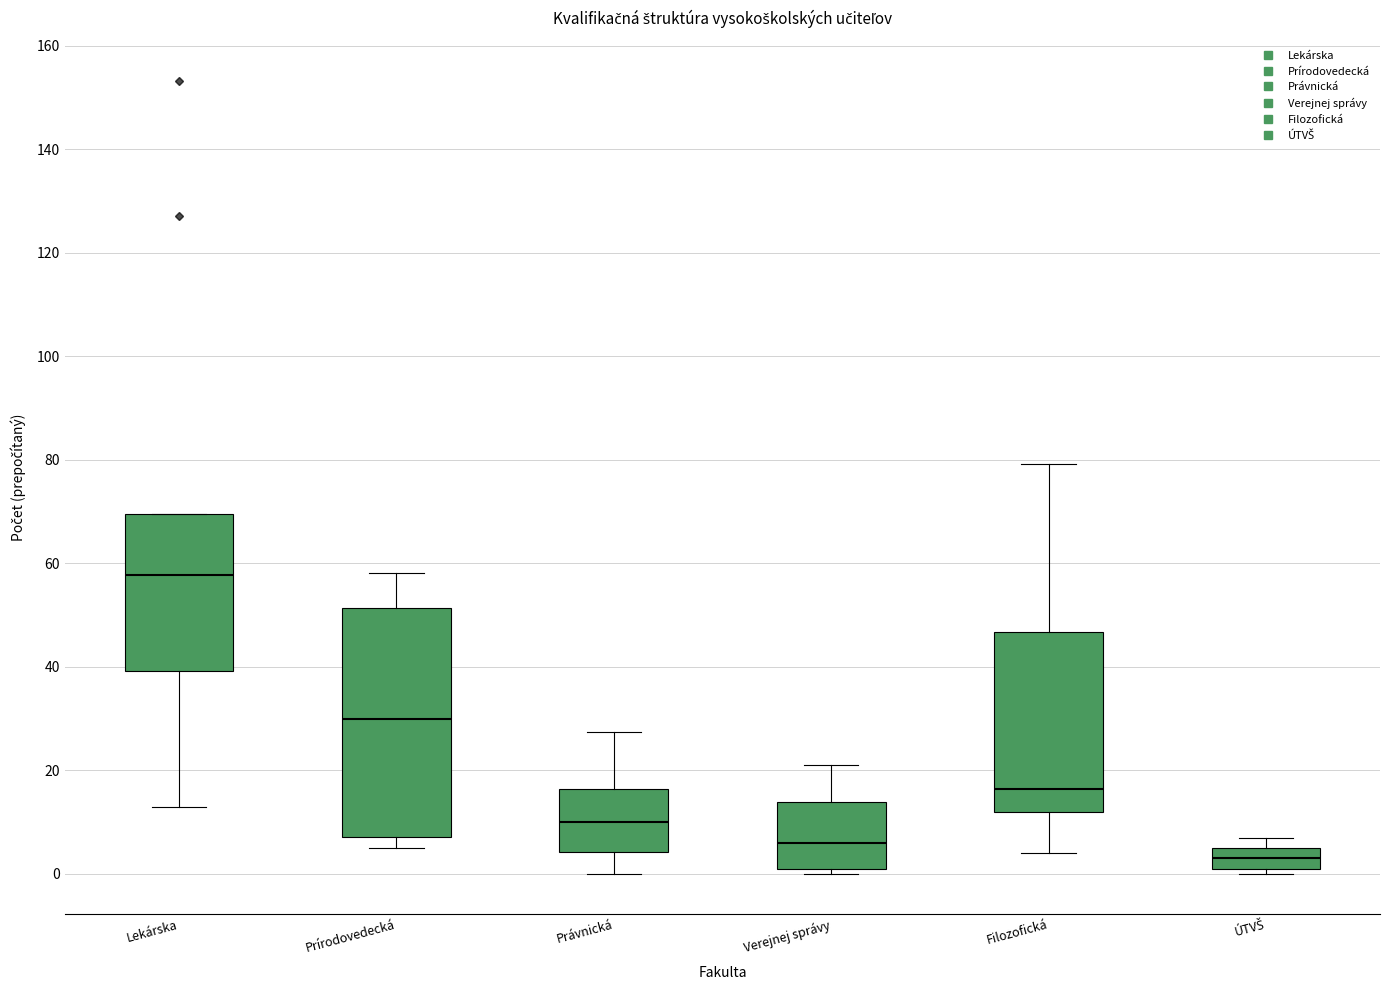

Where does the median line of the box for ÚTVŠ sit on the y-axis? The values are not printed on the chart, so give them approximately, as read against the axis.

4